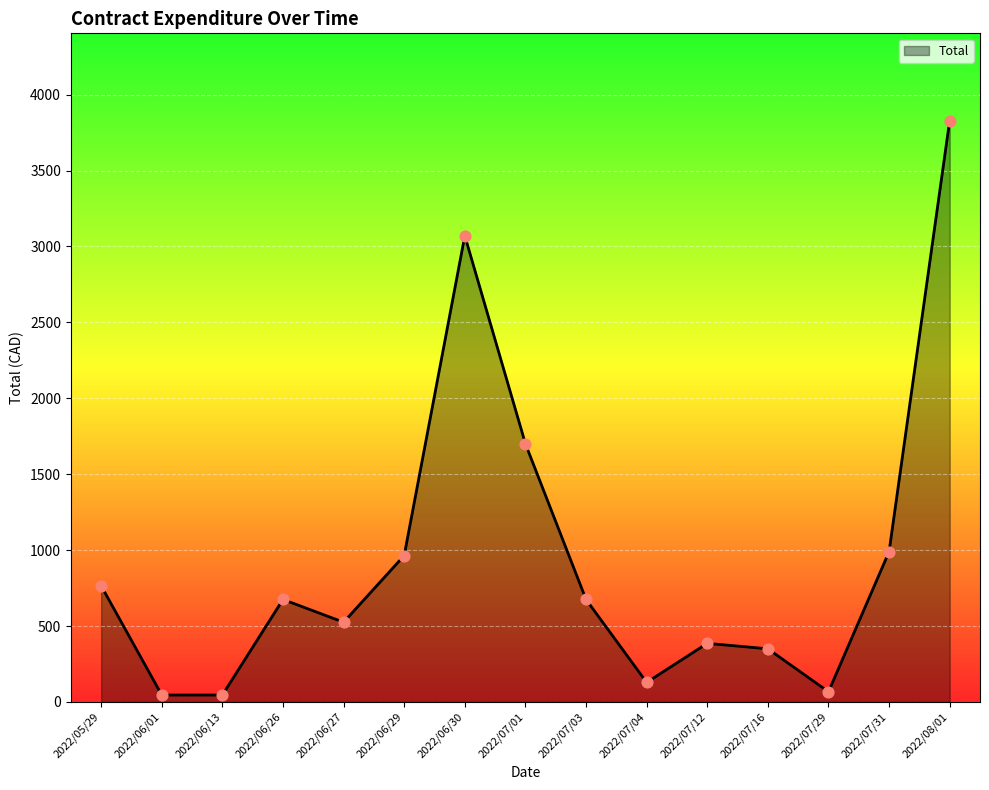

Which has a higher value, 2022/06/13 or 2022/07/31?

2022/07/31